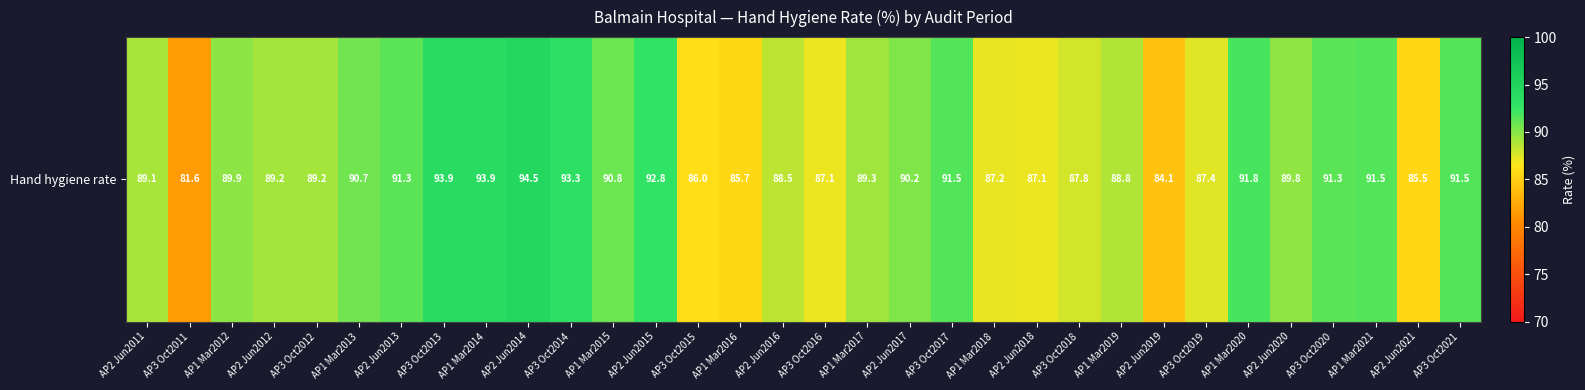

How many values exceed 89?

20